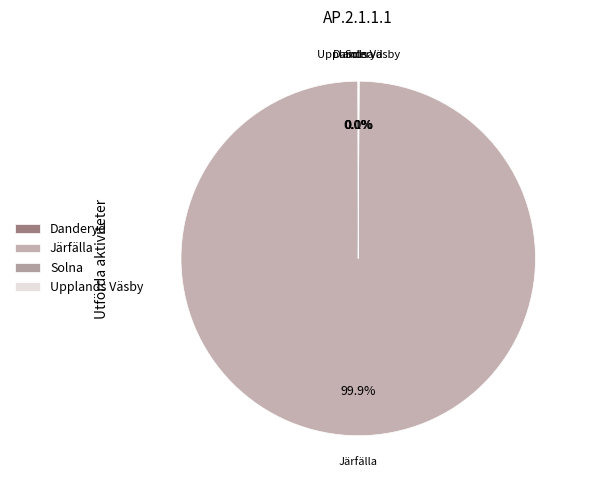

Which category has the biggest portion of the pie?

Järfälla